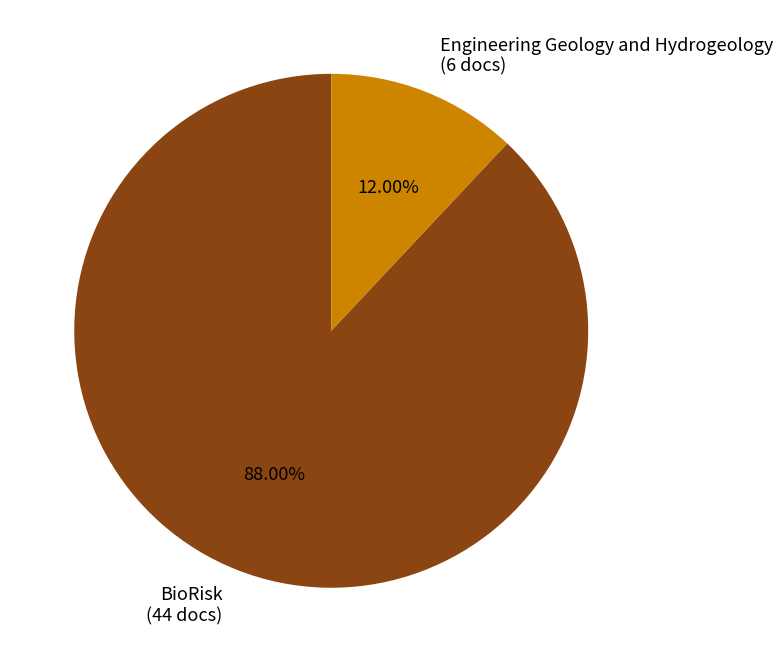

To the nearest percent, what is the difference between the largest and smallest slice percentages?

76%